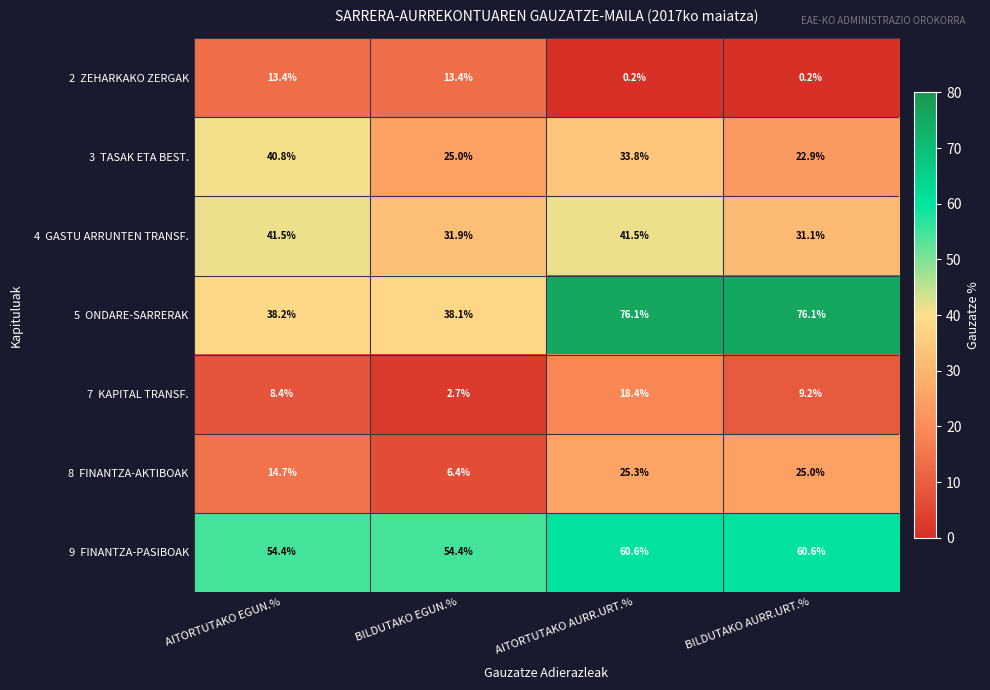

At how many categories does at least one series exceed 53?

4